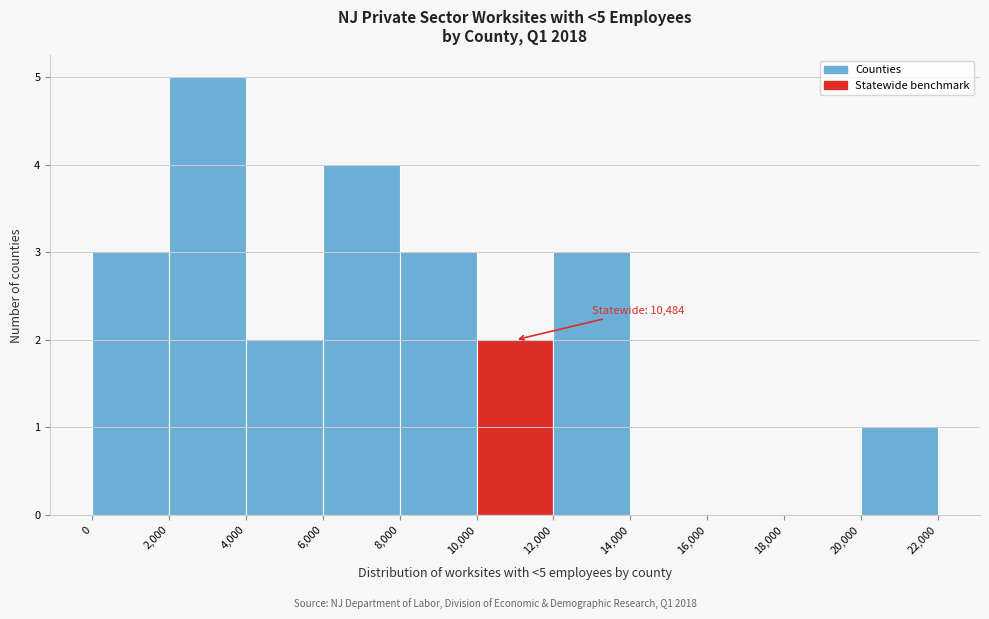

Over which range of the x-axis is the bar tallest?

2,000 to 4,000